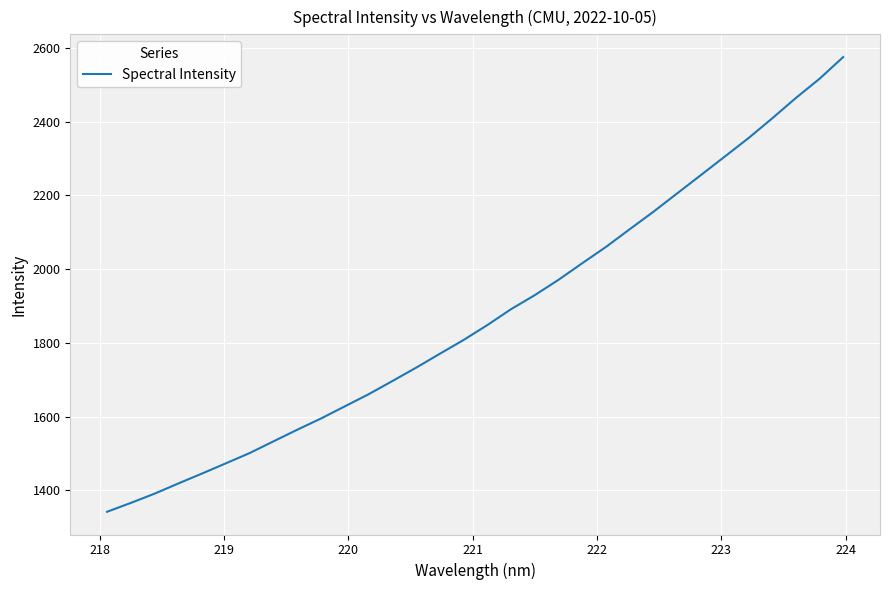

How many lines are shown in the chart?

1